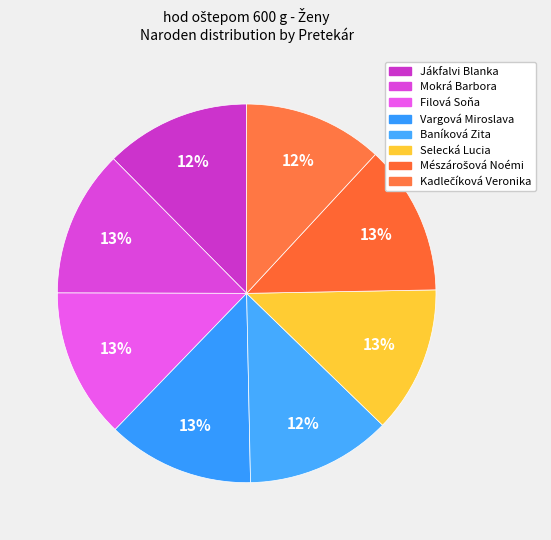

How many segments does this pie chart have?

8